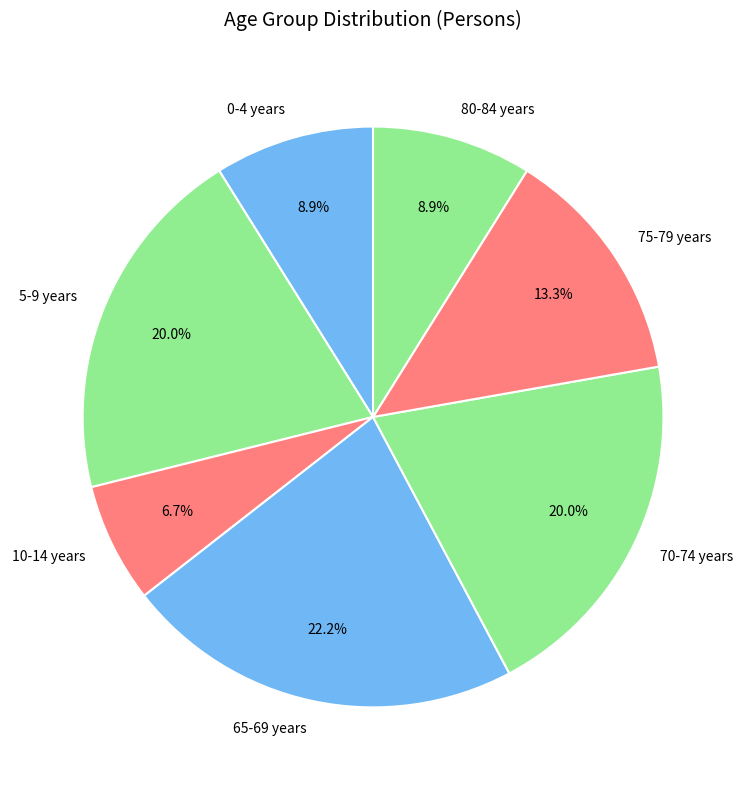

What percentage is the 10-14 years slice, to the nearest percent?

7%